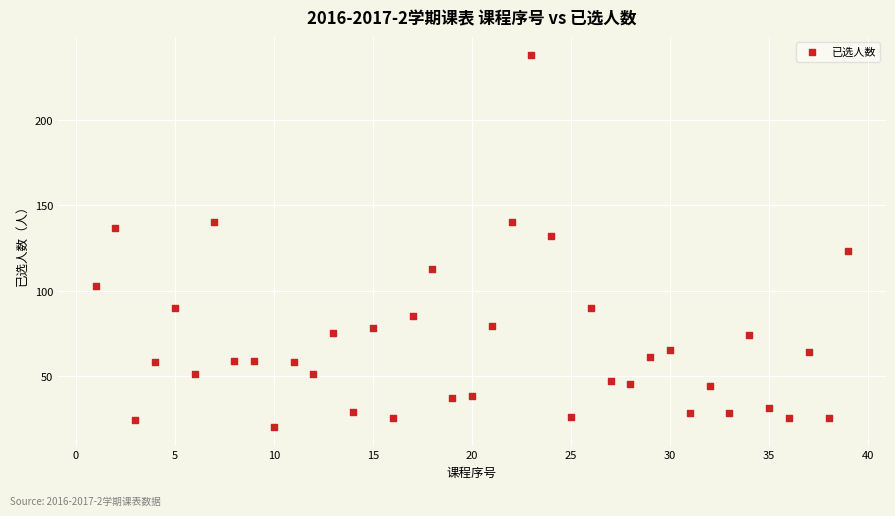

What is the range of Y values (max minus min)?

218